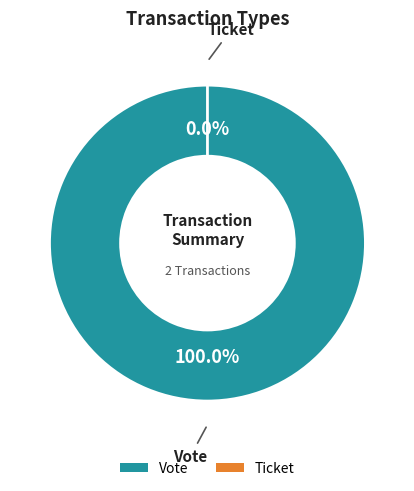

Which category accounts for the majority?

Vote